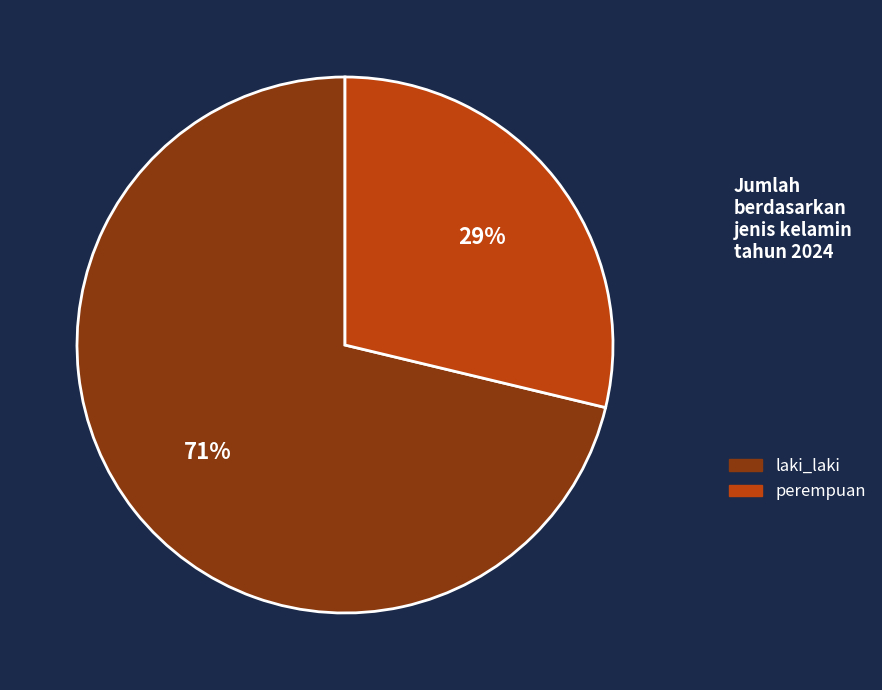

To the nearest percent, what portion does perempuan represent?

29%